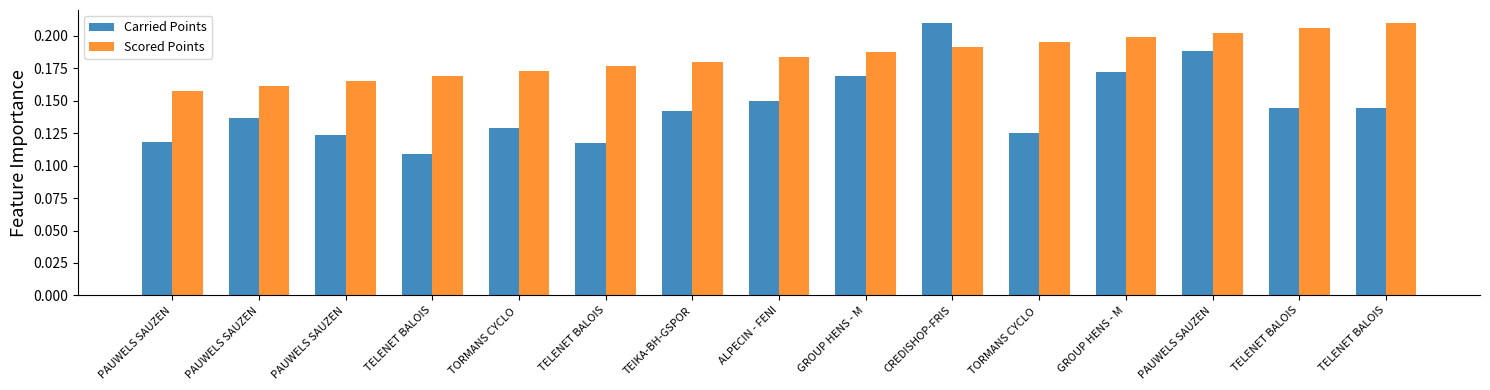

At which category is the sum across all series the highest?

CREDISHOP-FRIS